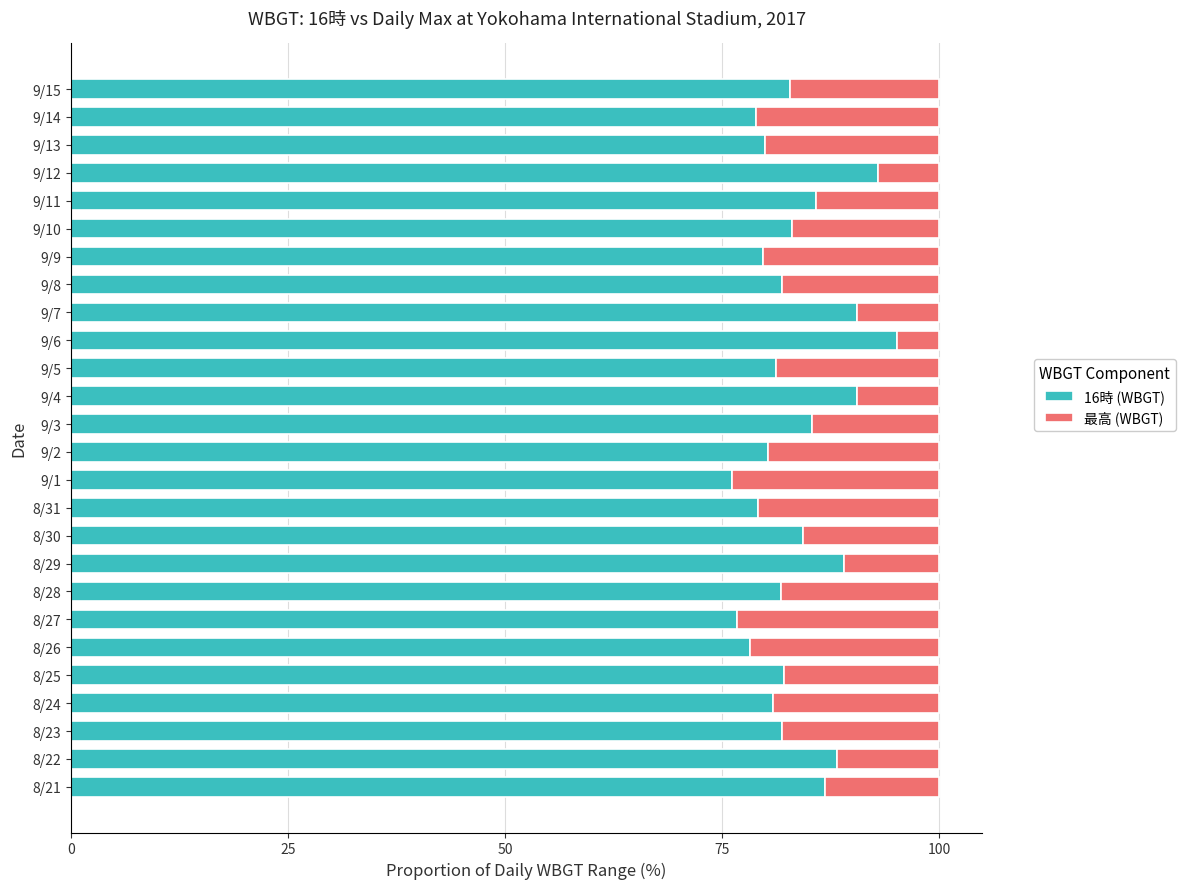

What is the total value across all series at 9/4?

100.0